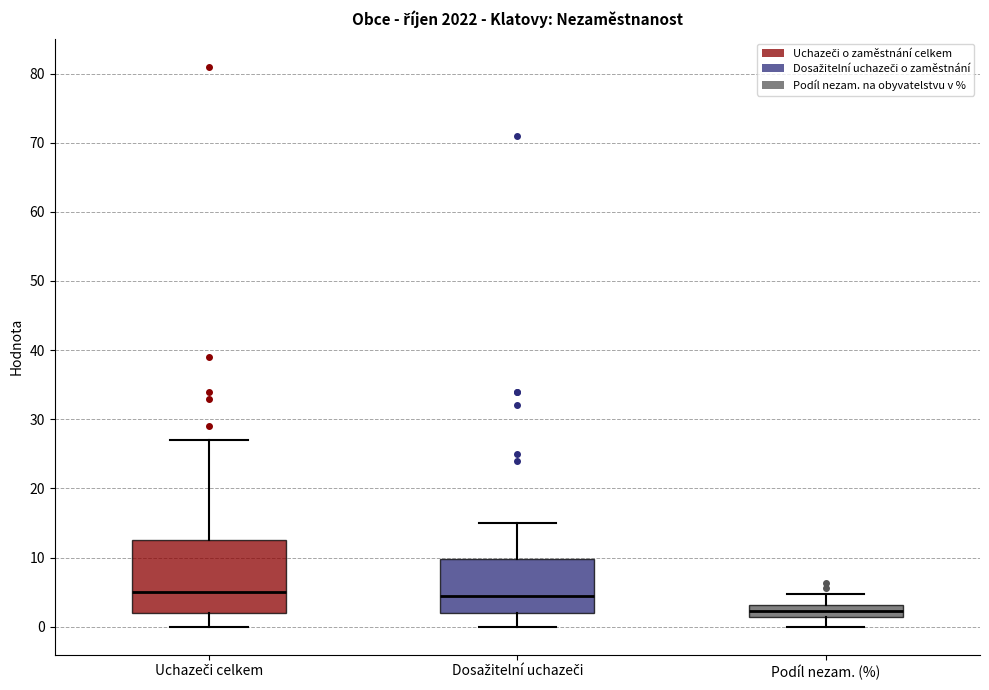

Reading left to right, read every box against the y-axis: the position of its median line, the range the box covers, and the ends of its whiskers. The values are not printed on the chart, so give them approximately, as read against the axis.

Uchazeči celkem: median 5, box 2 to 13, whiskers 0 to 27
Dosažitelní uchazeči: median 5, box 2 to 10, whiskers 0 to 15
Podíl nezam. (%): median 2, box 1 to 3, whiskers 0 to 5